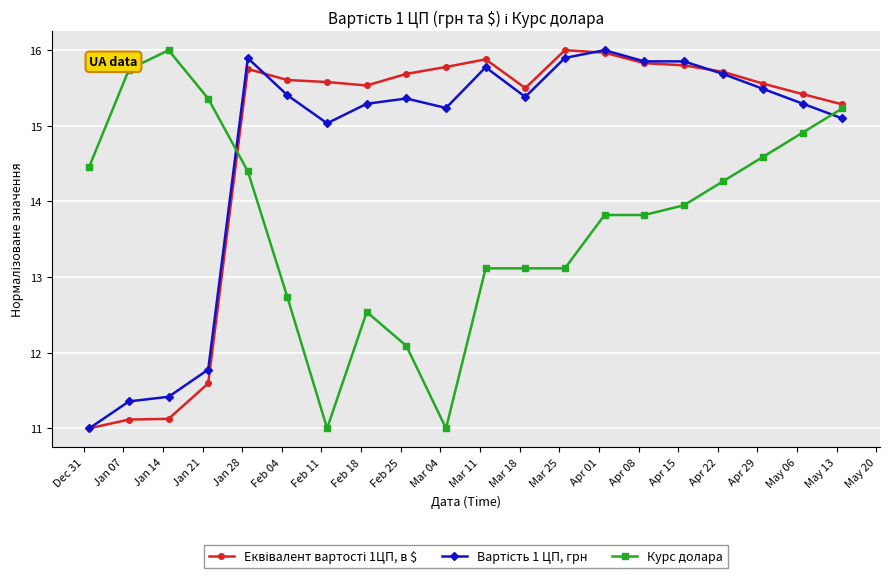

What is the value of the Курс долара point at the 9th from the left?

12.1